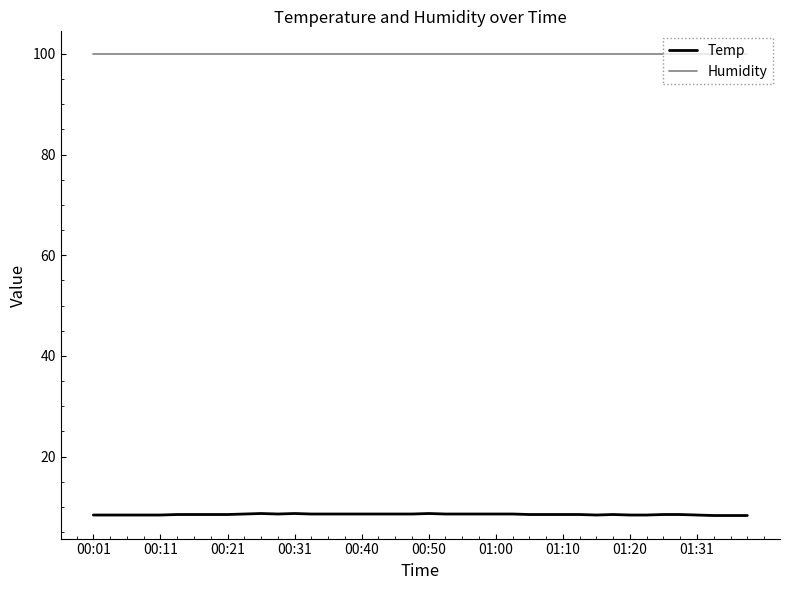

Which series has the largest total across all categories?

Humidity